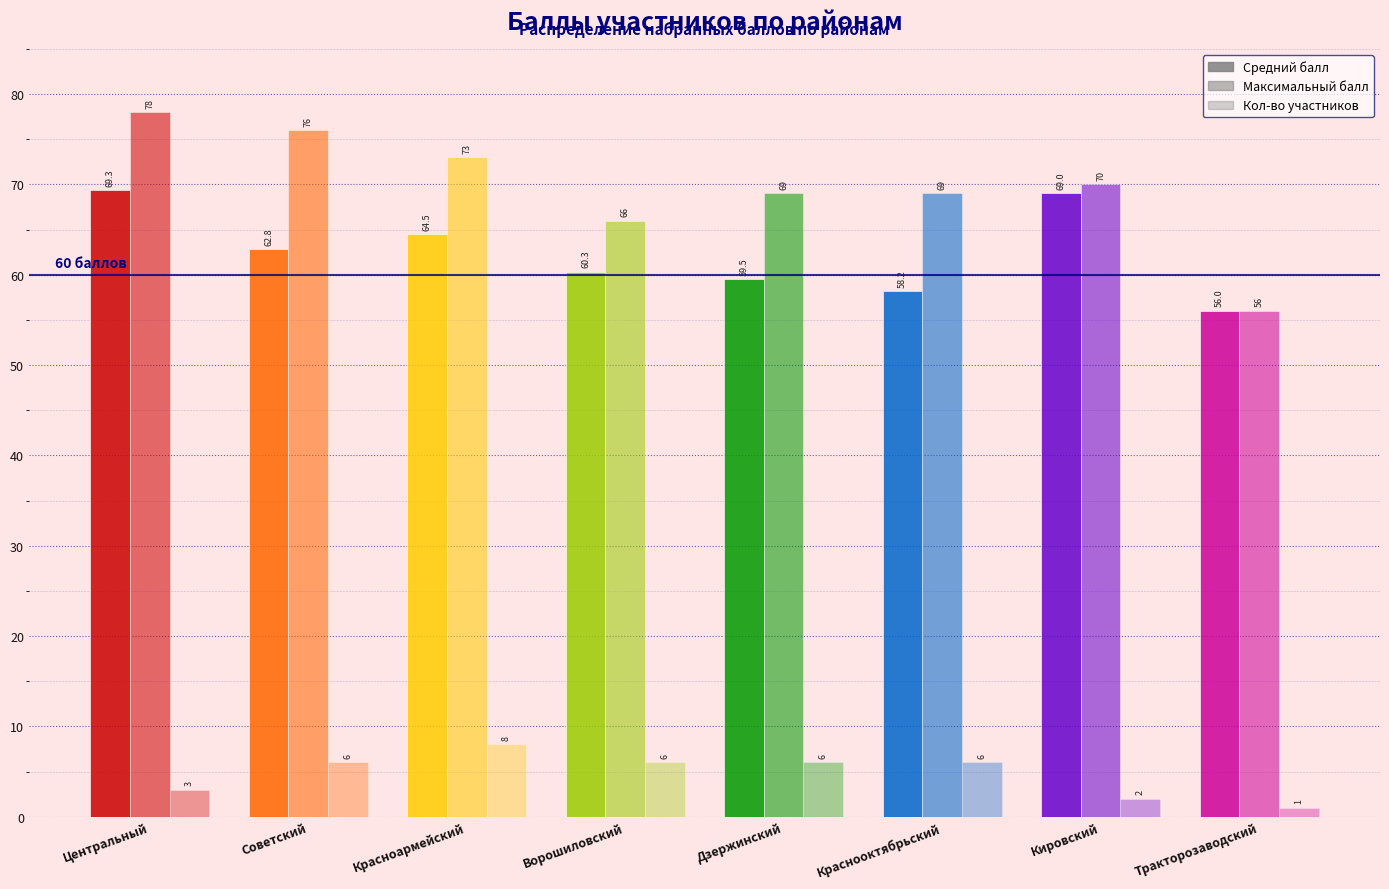

The Кол-во участников series shows 3.0 at Центральный. True or false?

True